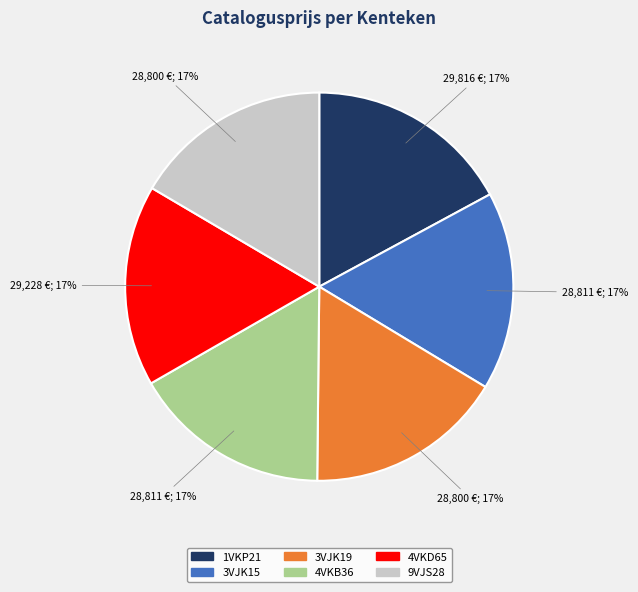

To the nearest percent, what portion does 4VKB36 represent?

17%